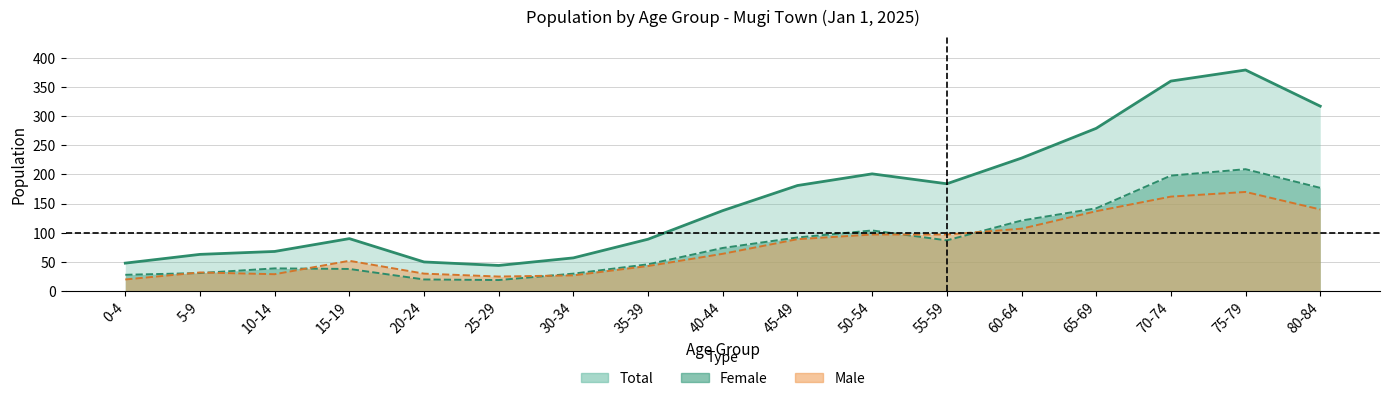

How many values in the male series exceed 64?

8